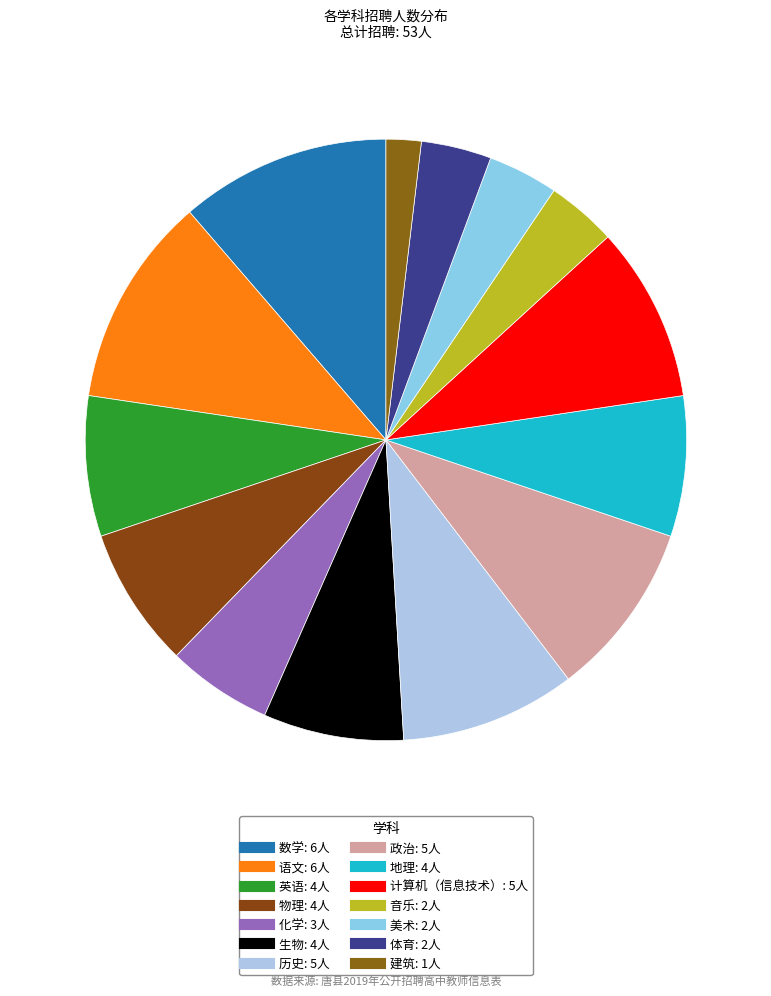

What percentage is the 地理 slice, to the nearest percent?

8%